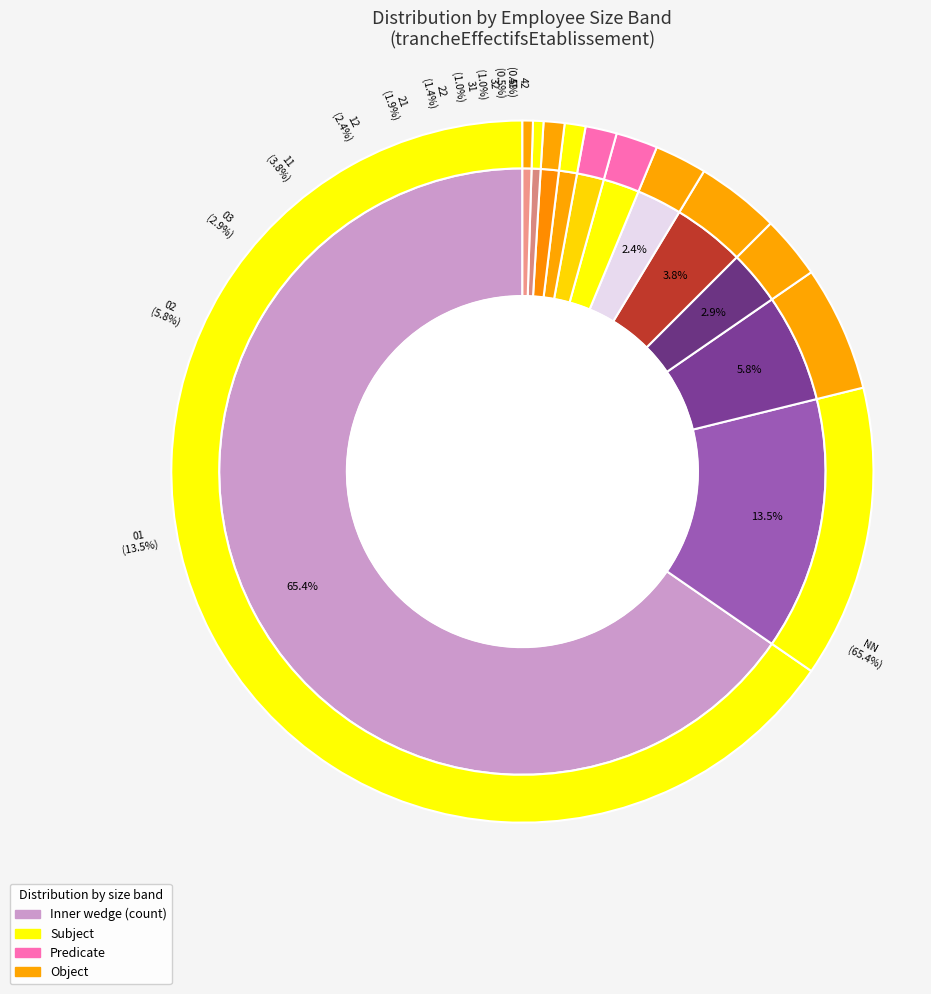

What is the largest slice in the pie chart?

NN